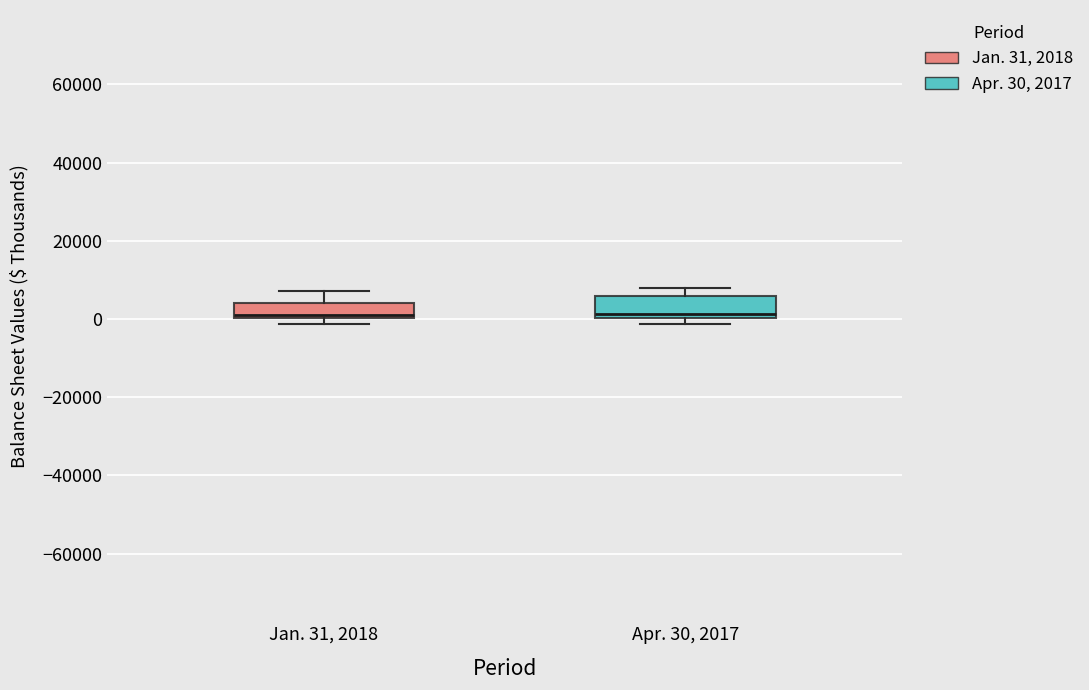

Reading left to right, transcribe this box plot: for each box, give where its median line is, the range the box spans, and where its two whiskers end, as read against the y-axis. The values are not printed on the chart, so give them approximately, as read against the axis.

Jan. 31, 2018: median 2000, box 0 to 4000, whiskers -2000 to 8000
Apr. 30, 2017: median 2000, box 0 to 6000, whiskers -2000 to 8000